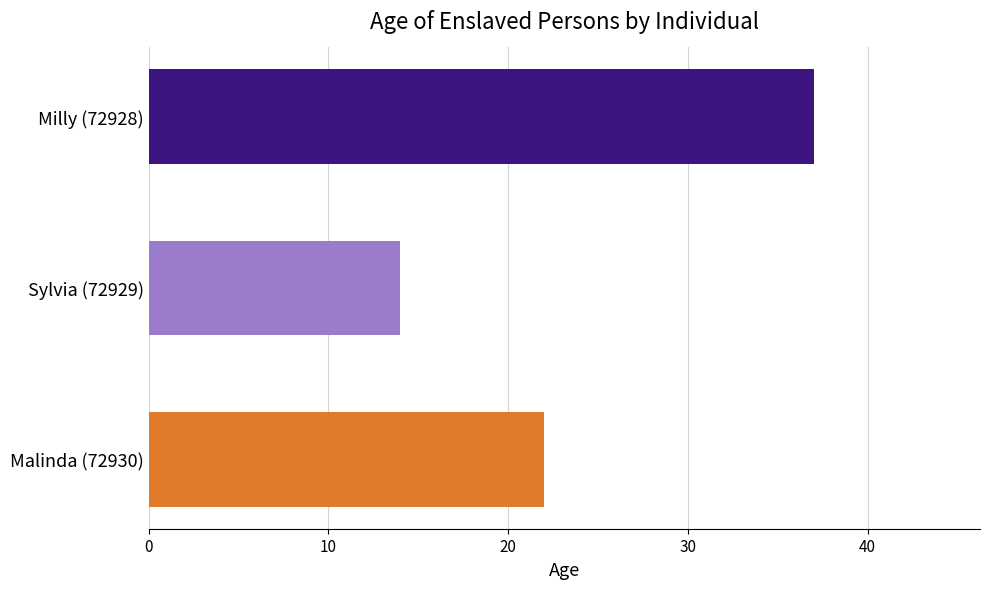

List the labels in order of value, largest first.

Milly (72928), Malinda (72930), Sylvia (72929)